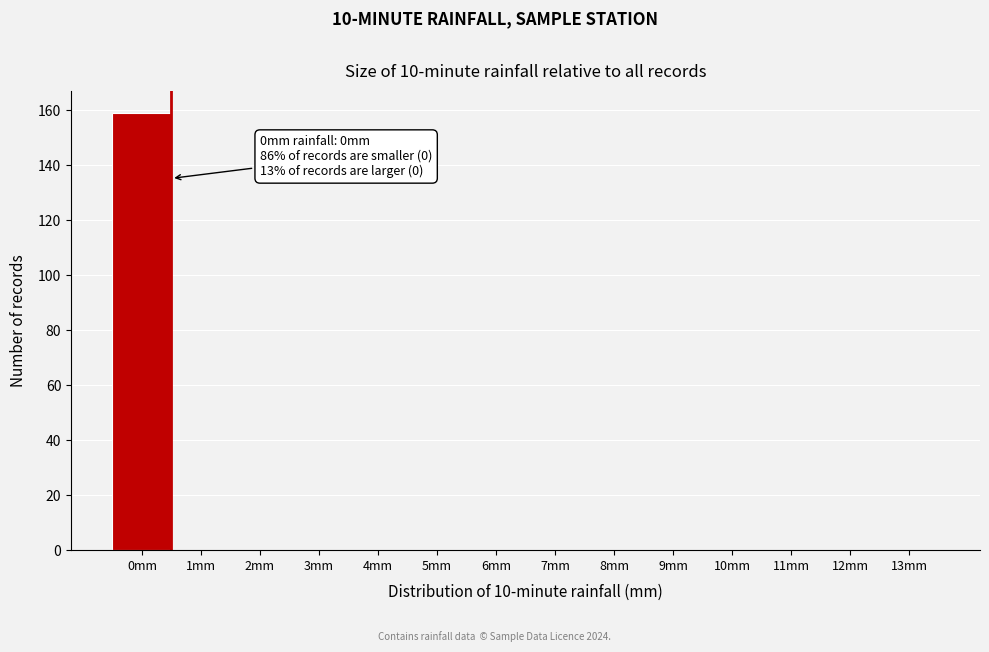

Reading left to right, list all the values displayed in this chart.

0mm=159	1mm=0	2mm=0	3mm=0	4mm=0	5mm=0	6mm=0	7mm=0	8mm=0	9mm=0	10mm=0	11mm=0	12mm=0	13mm=0